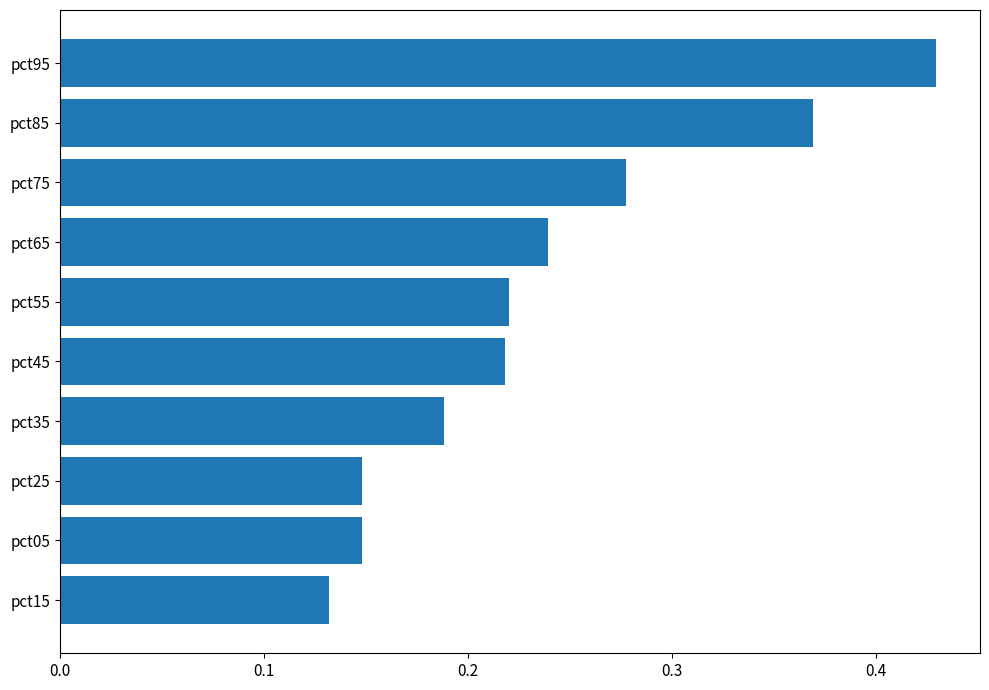

At which category does the chart reach its minimum across all series?

pct15